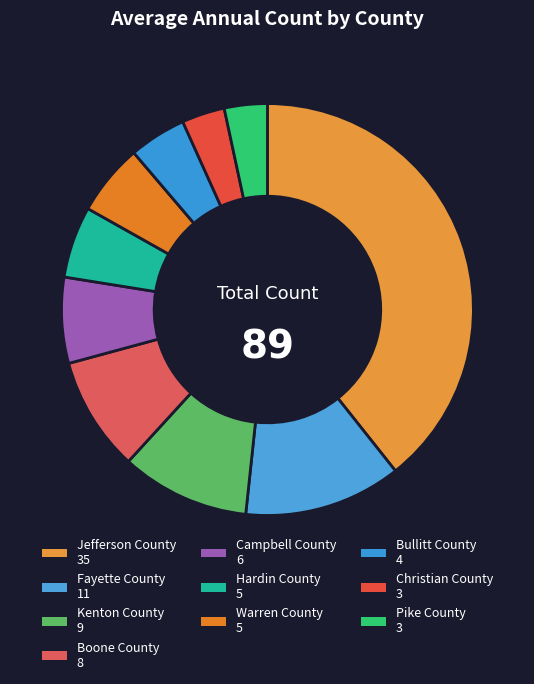

How many segments does this pie chart have?

10